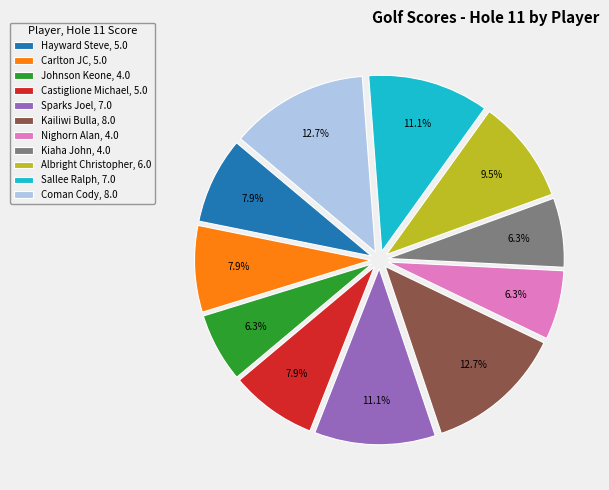

What portion of the pie excludes Carlton JC, 5.0?

92.1%